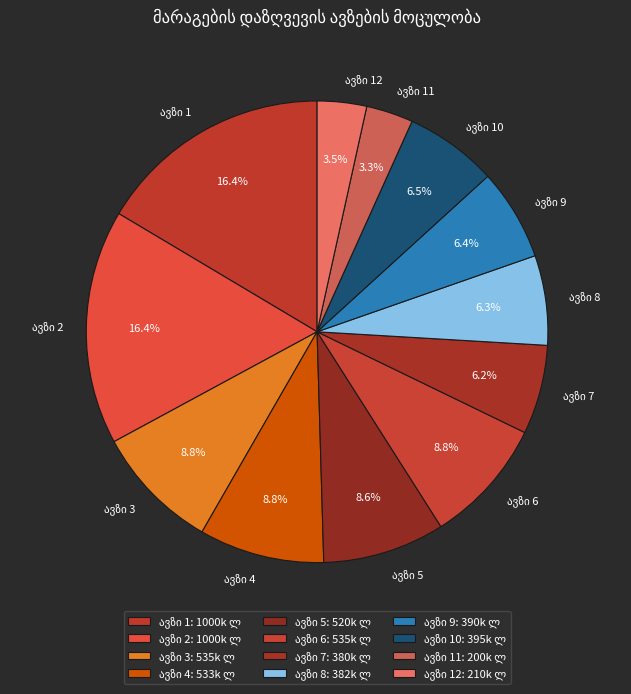

To the nearest percent, what is the average slice percentage?

8%